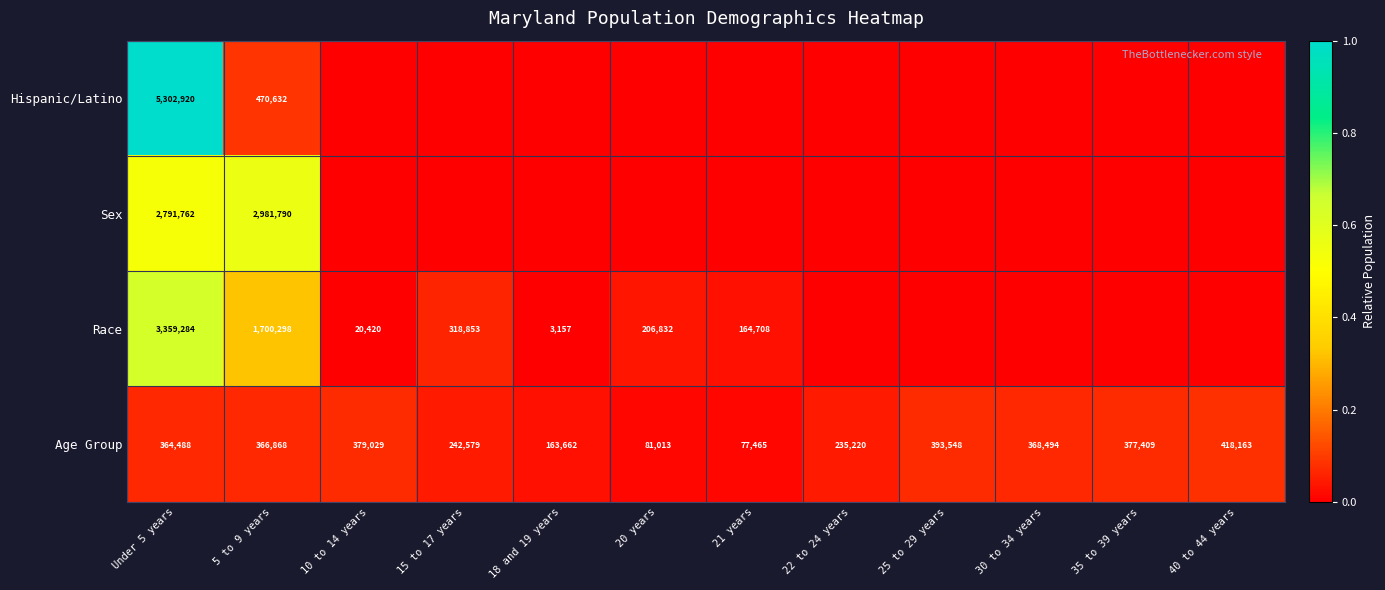

The Hispanic/Latino series shows 1.3 at Under 5 years. True or false?

False